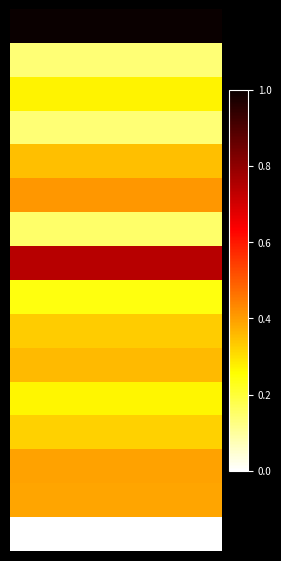

At how many categories does at least one series exceed 0?

6